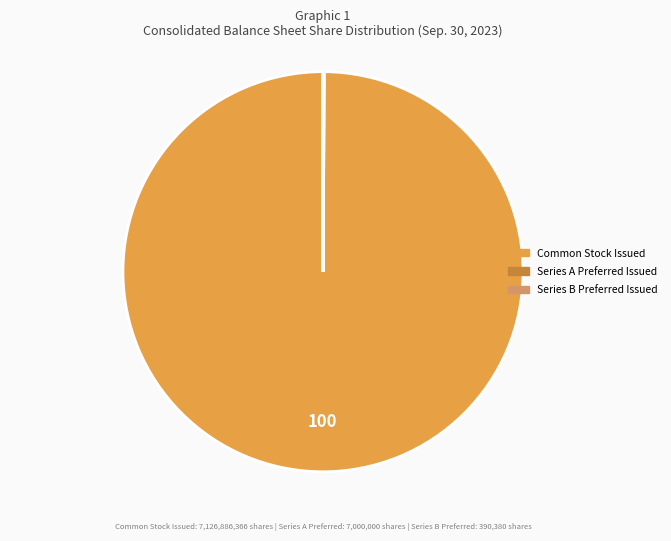

Which category accounts for the majority?

Common Stock Issued